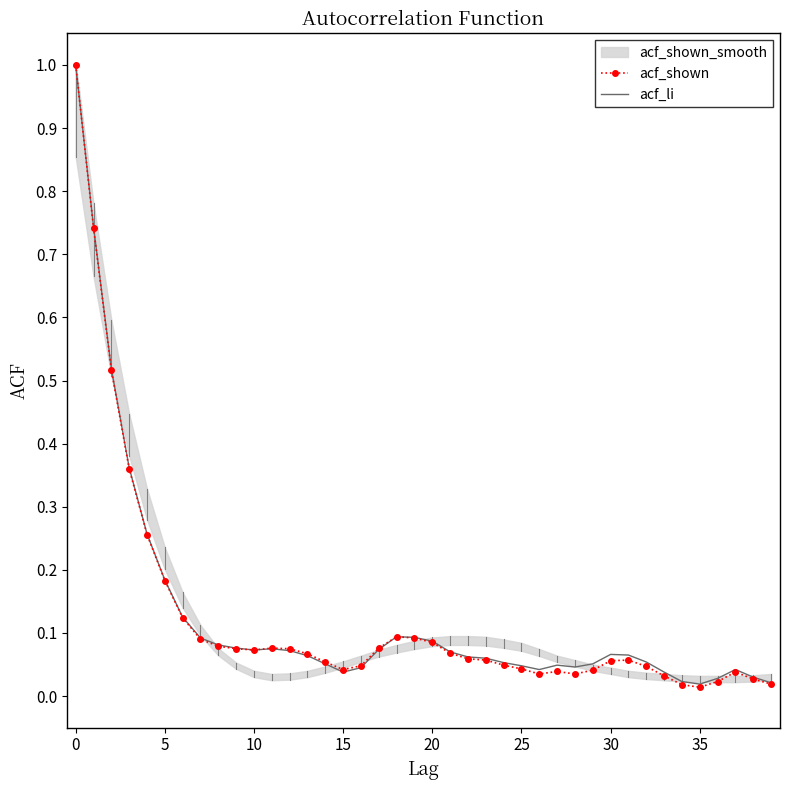

True or false: acf_li and acf_shown intersect in this chart.

False